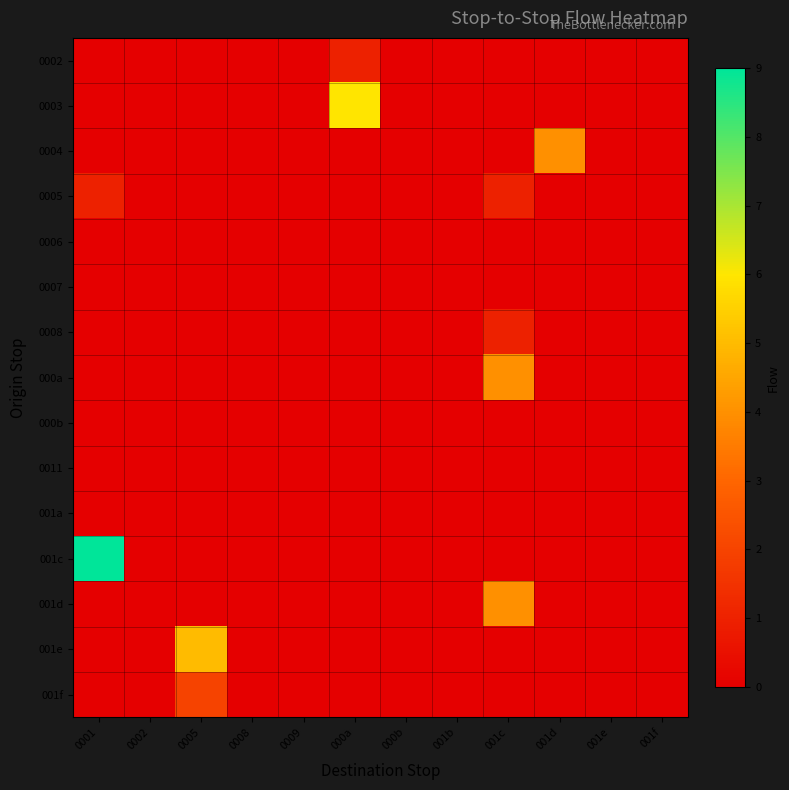

Between 0001 and 0008, which is larger?

0001